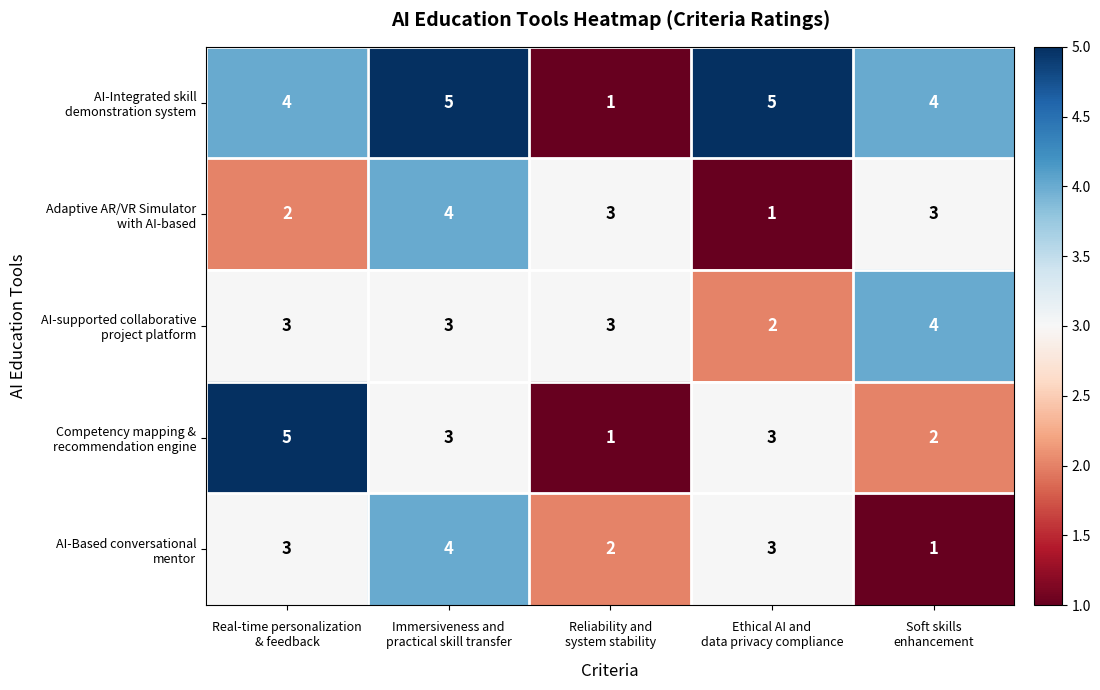

What is the greatest value displayed?

5